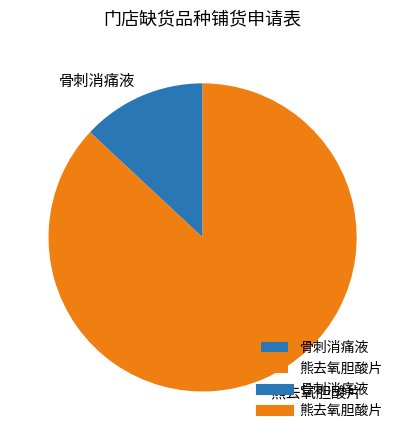

Which category accounts for the majority?

熊去氧胆酸片